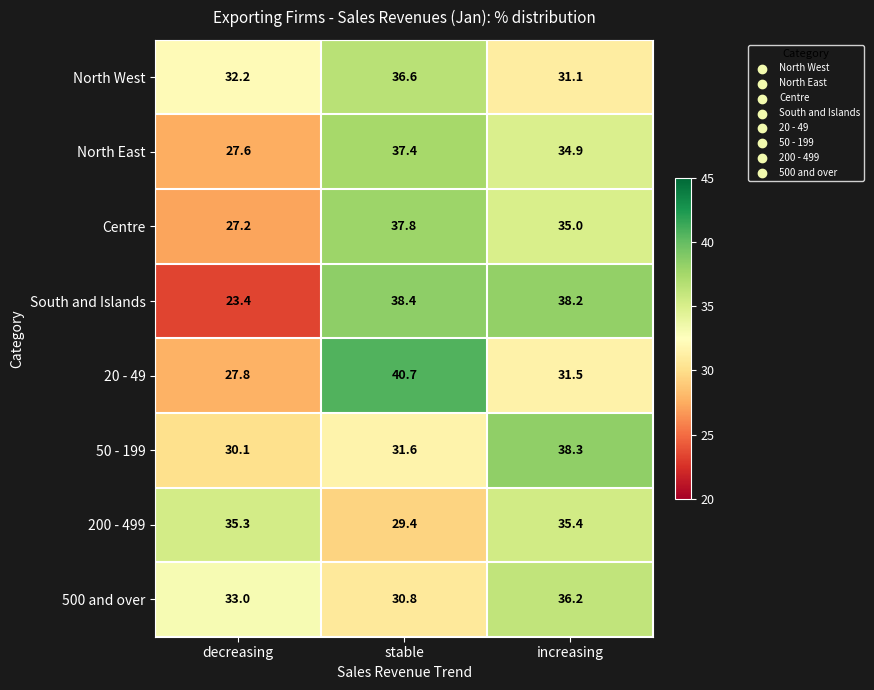

True or false: North West has a value of 23.1 at stable.

False